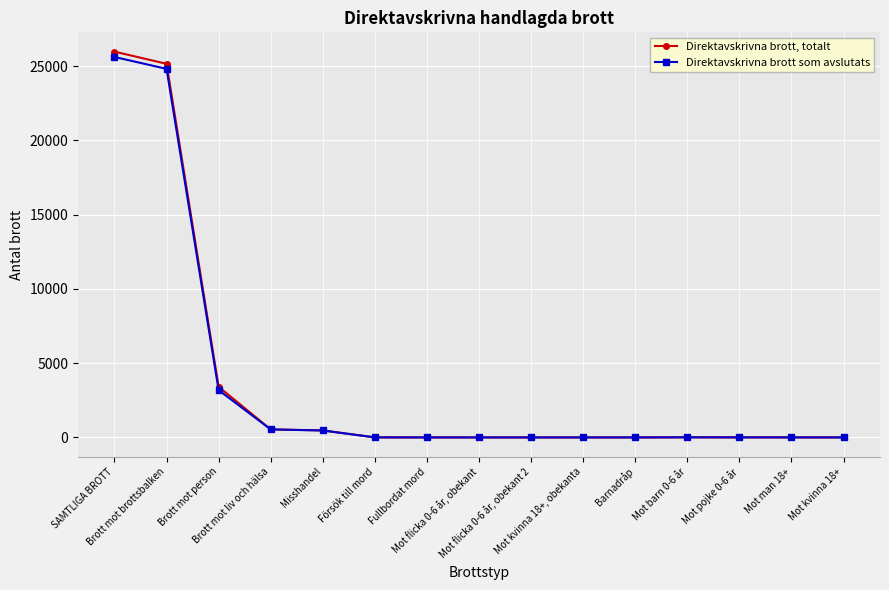

How many data points in Direktavskrivna brott, totalt are less than 3?

7